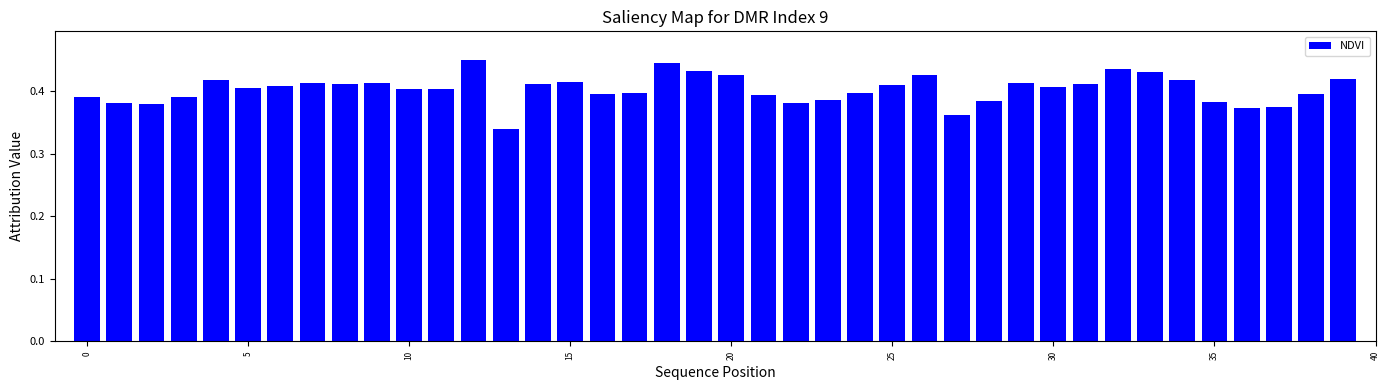

What is the sum of all values?

16.1